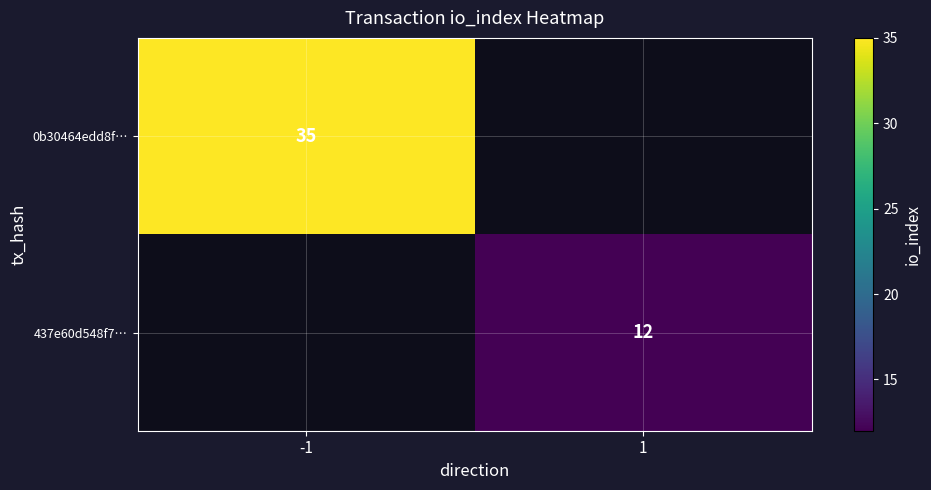

True or false: 437e60d548f7… has a value of 4.1 at 1.

False